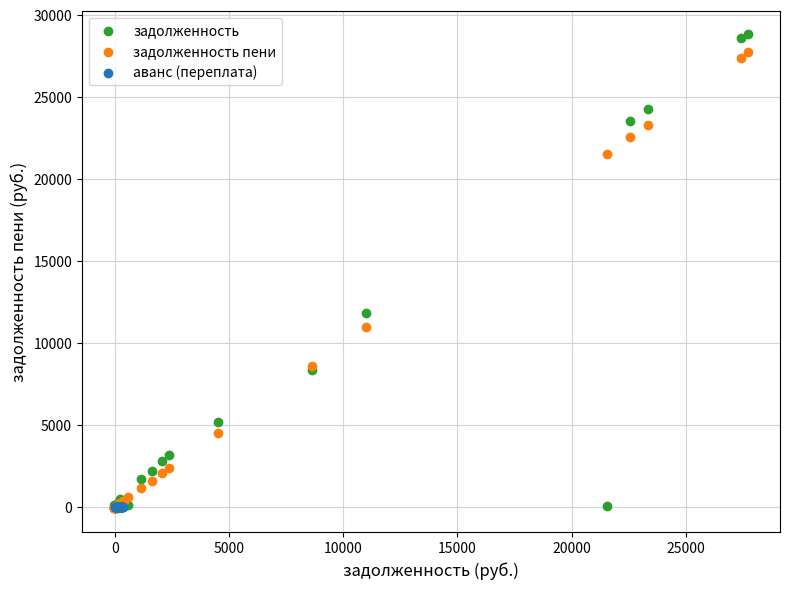

Which series has the largest Y range (max minus min)?

задолженность